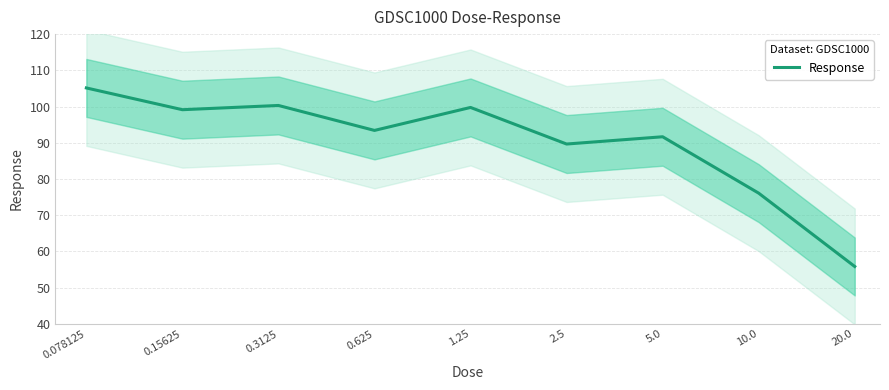

List the labels in order of value, smallest first.

20.0, 10.0, 2.5, 5.0, 0.625, 0.15625, 1.25, 0.3125, 0.078125